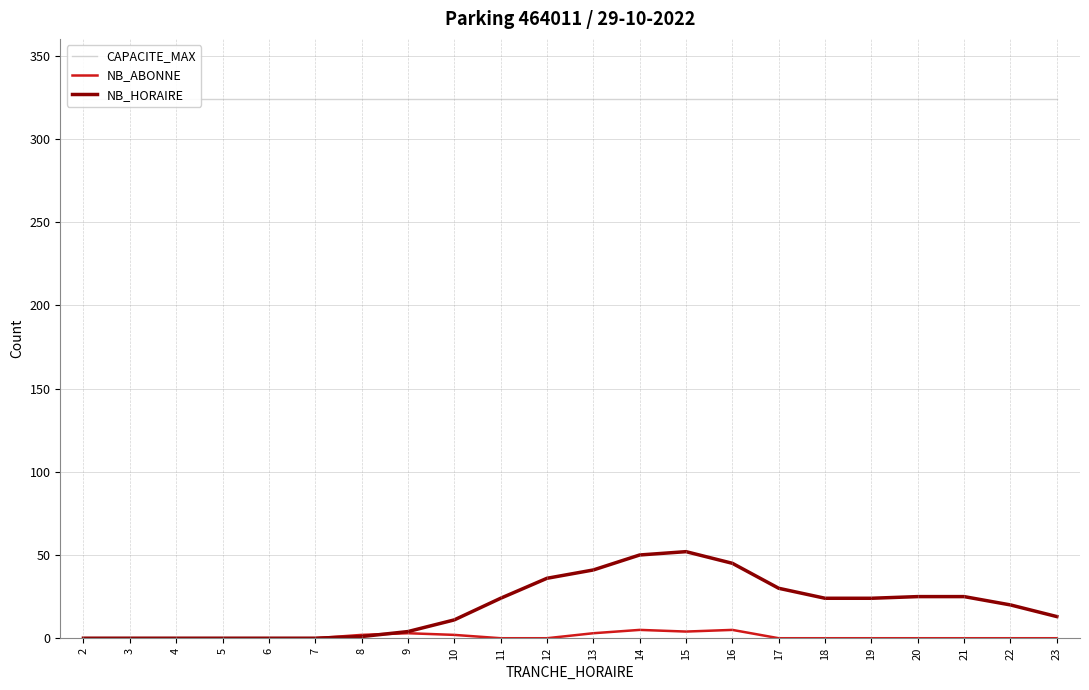

Does the chart have visible grid lines?

Yes